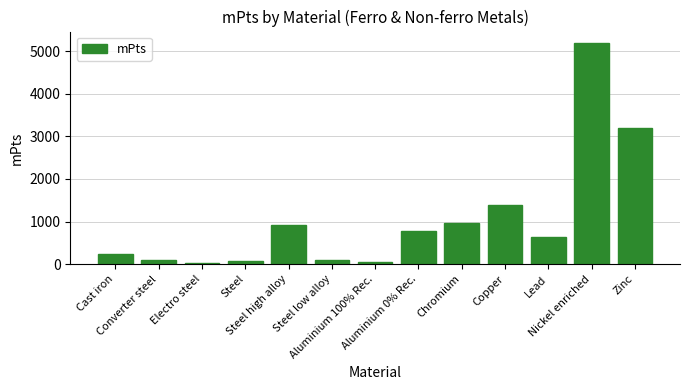

True or false: the data shows 110 at Steel low alloy.

True